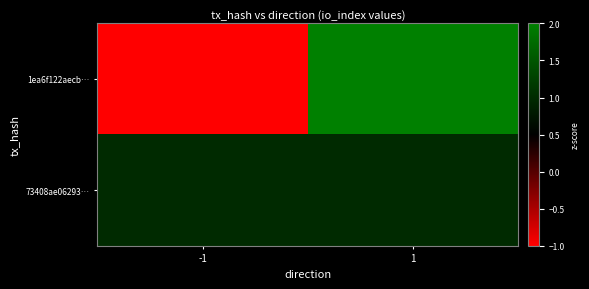

What is the maximum value shown in the chart?

2